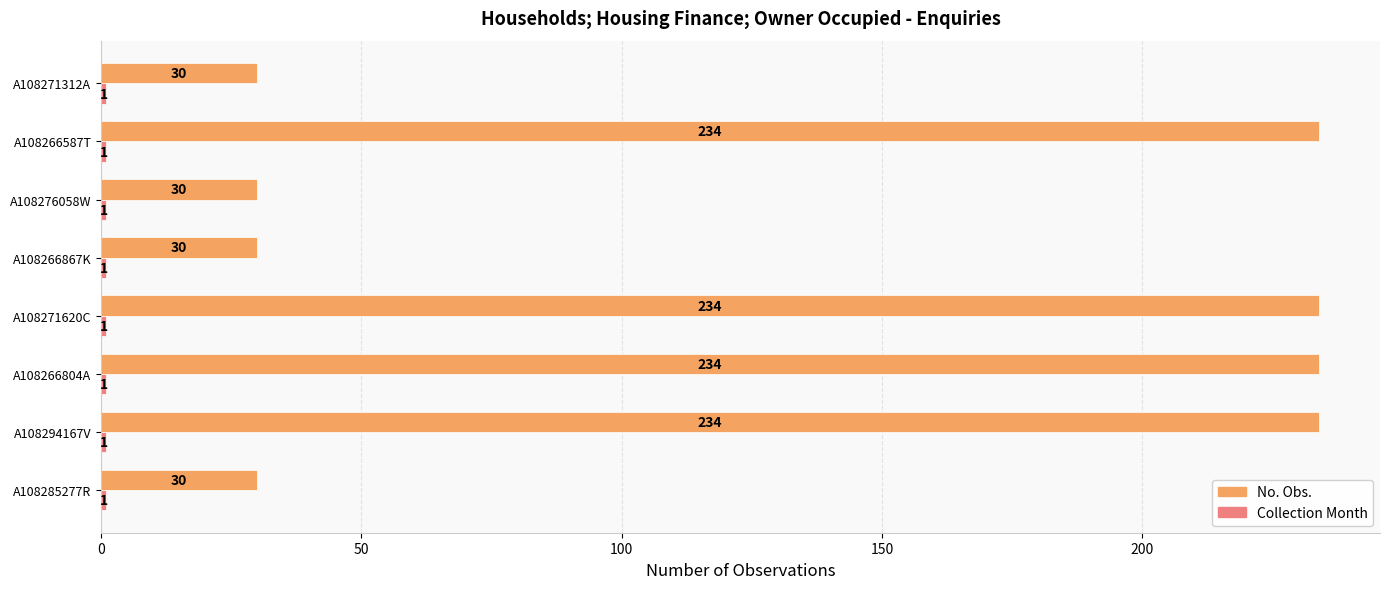

Read the No. Obs. value at A108266804A.

234